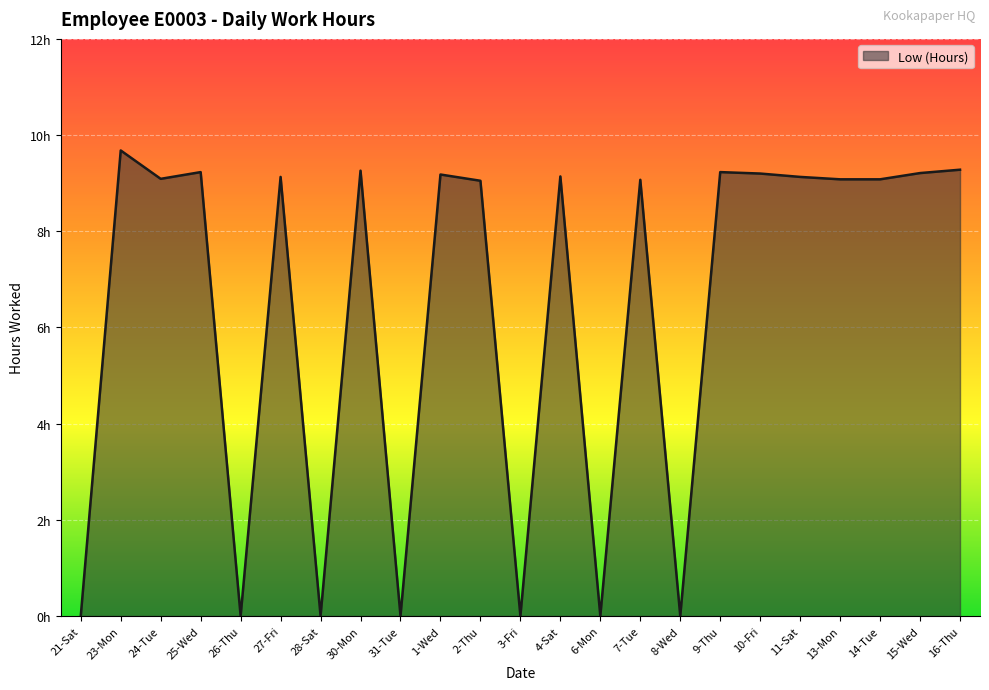

What position from the left is 14-Tue?

21